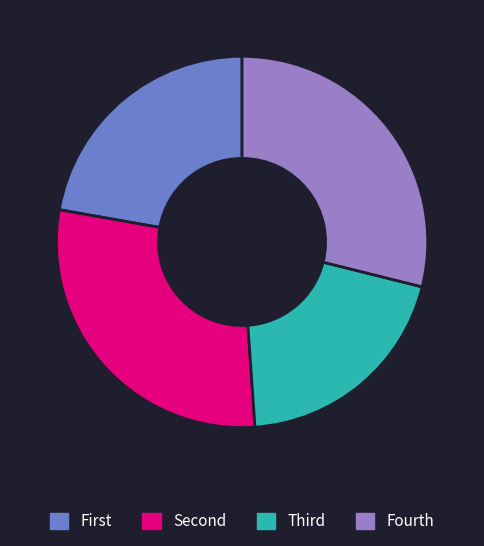

Which category has the smallest portion of the pie?

Third